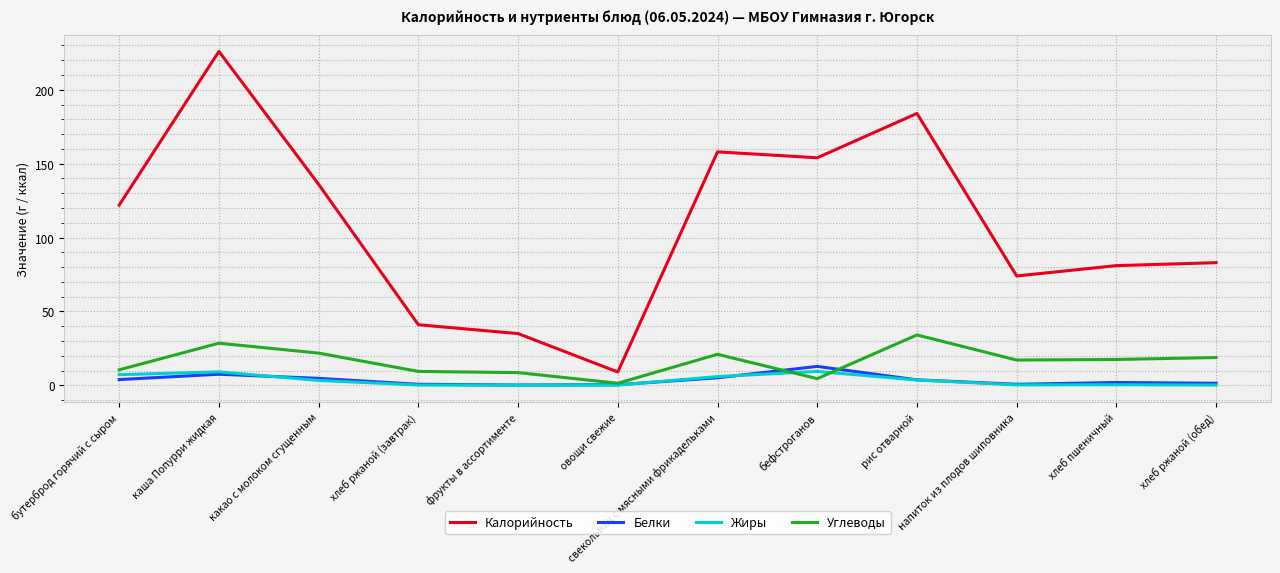

What is the greatest value displayed?

226.0